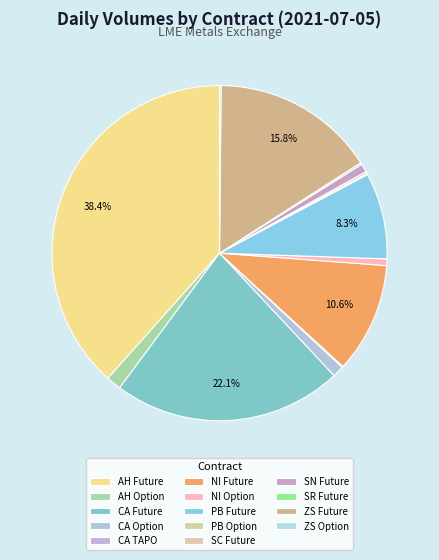

To the nearest percent, what is the average slice percentage?

7%